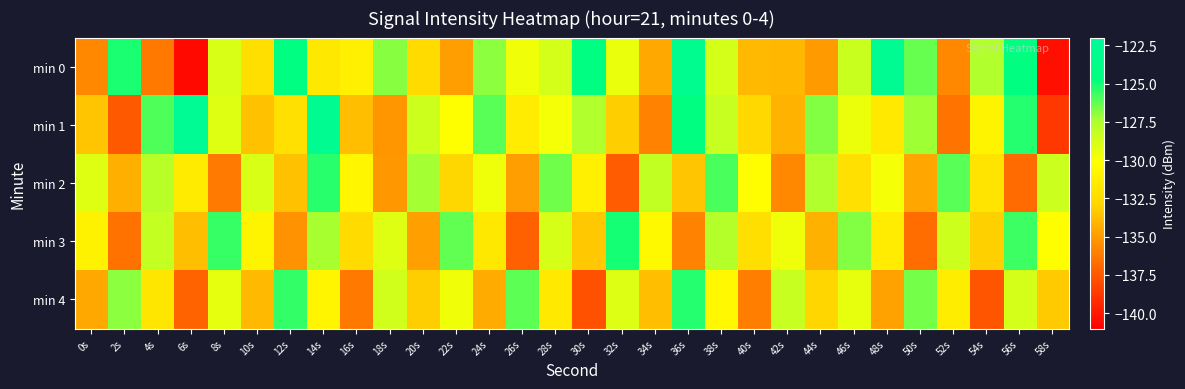

Which series has the largest total across all categories?

min 0